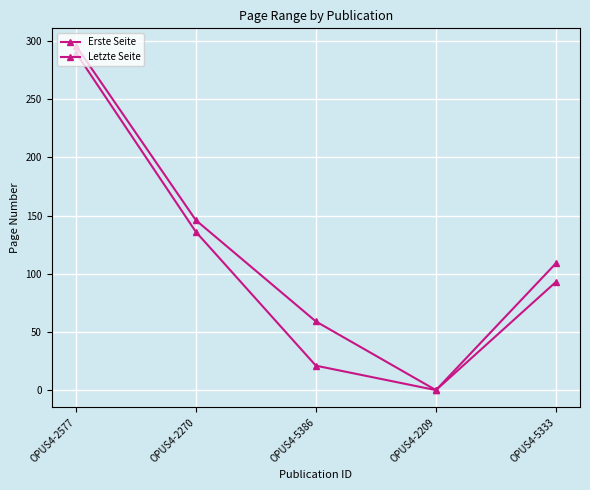

Which series changed the most between OPUS4-2577 and OPUS4-2209?

Letzte Seite